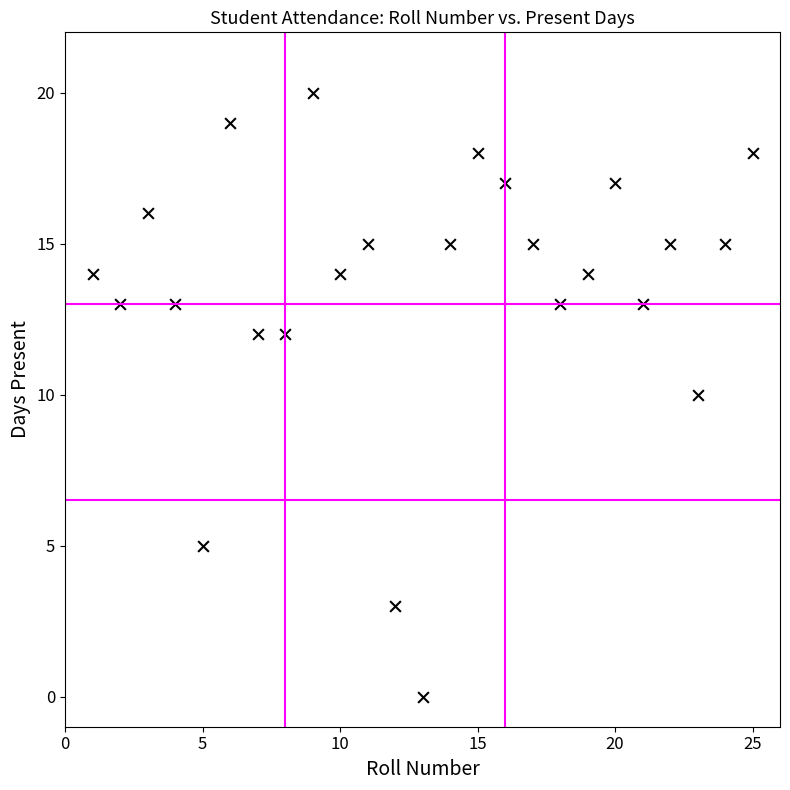

What is the range of Y values (max minus min)?

20